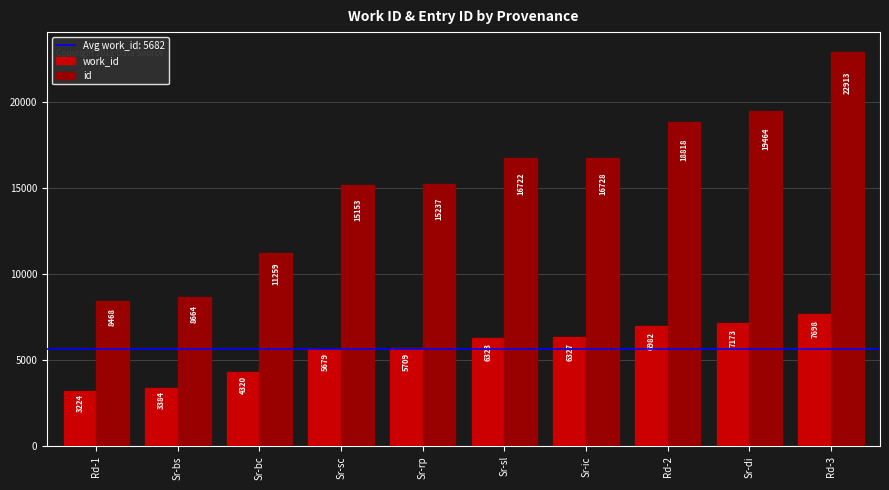

How many values in the id series are below 16722?

5